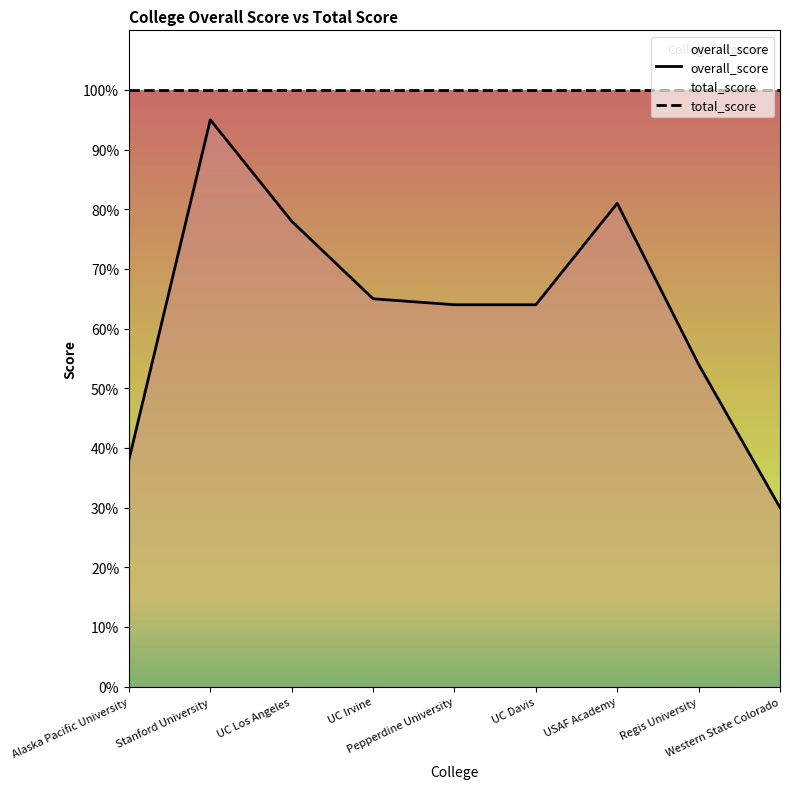

What is the sum of all values?

569